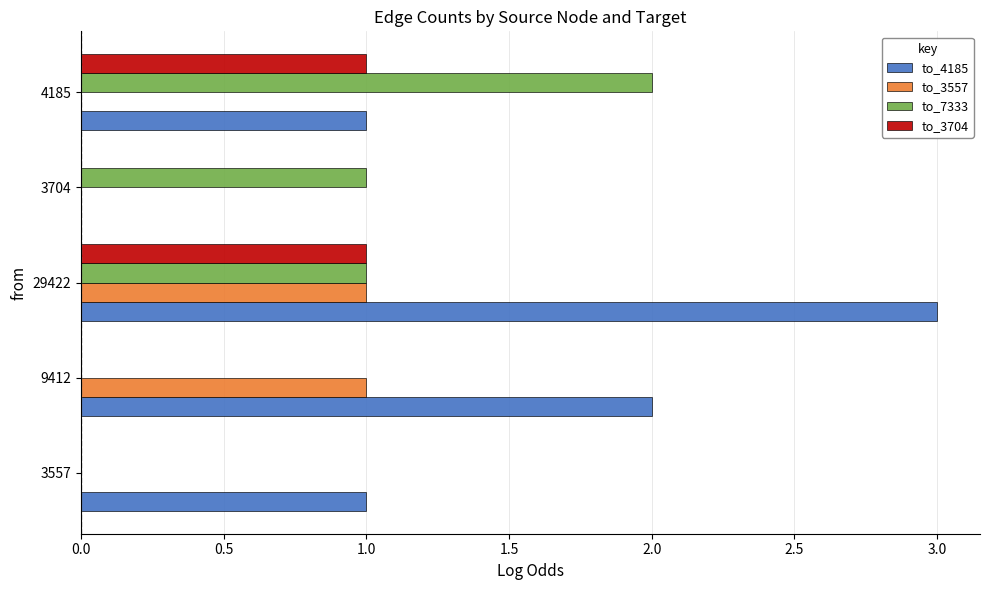

The to_4185 series shows 0 at 3557. True or false?

False